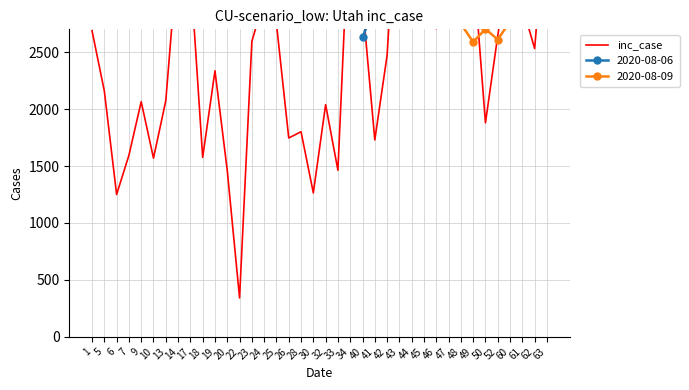

What is the change in value from 44 to 63?

-628